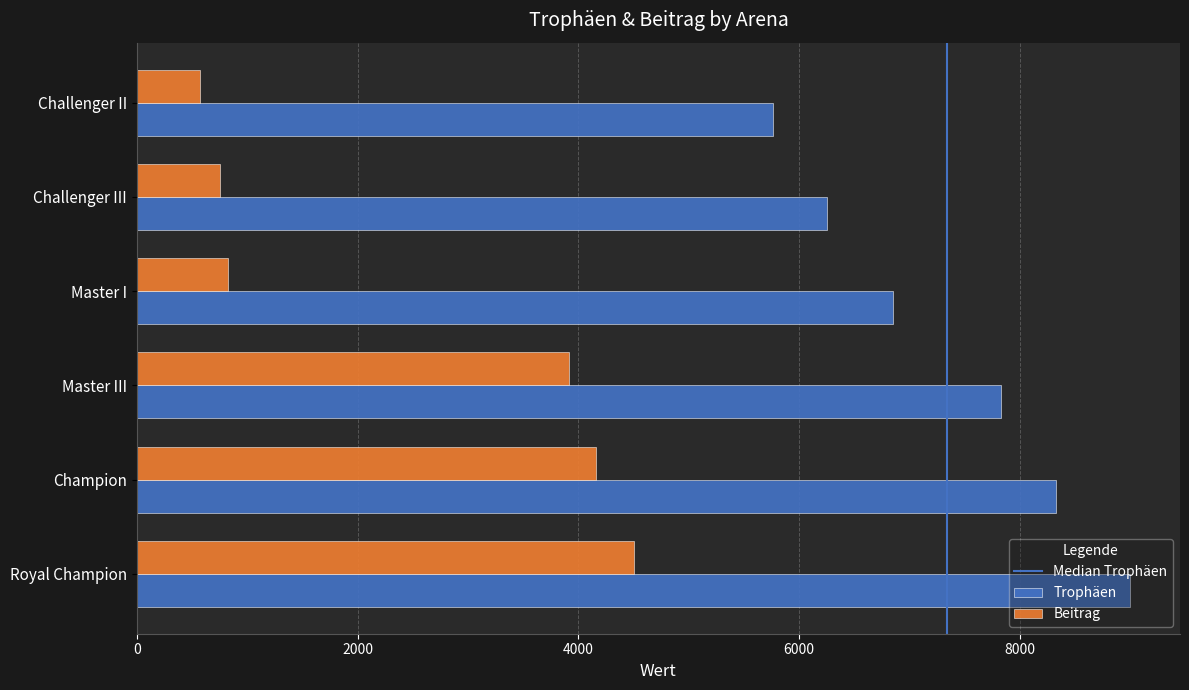

What is the total value across all series at Master III?

11748